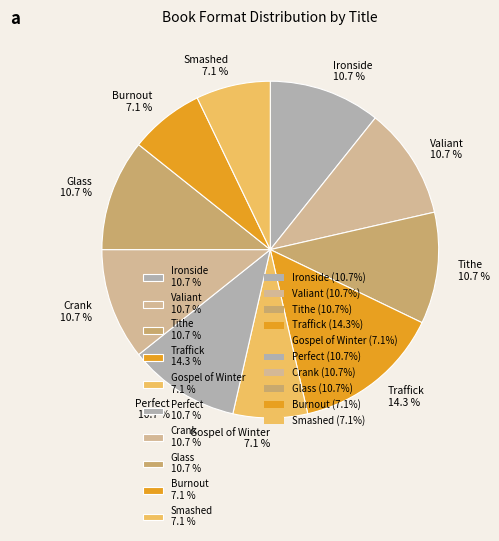

How many slices are in this pie chart?

10